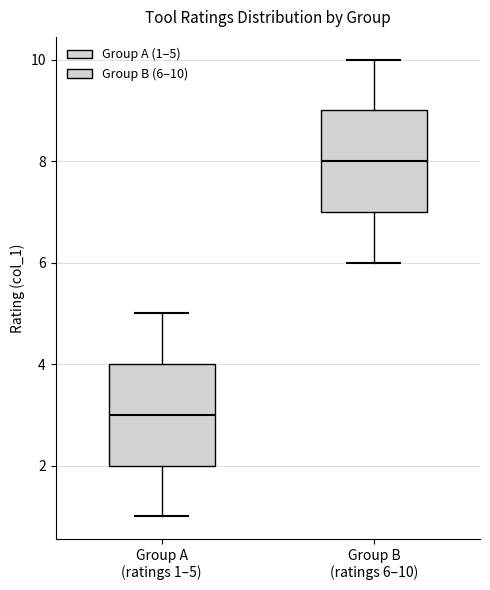

Reading left to right, transcribe this box plot: for each box, give where its median line is, the range the box spans, and where its two whiskers end, as read against the y-axis. The values are not printed on the chart, so give them approximately, as read against the axis.

Group A (ratings 1–5): median 3, box 2 to 4, whiskers 1 to 5
Group B (ratings 6–10): median 8, box 7 to 9, whiskers 6 to 10